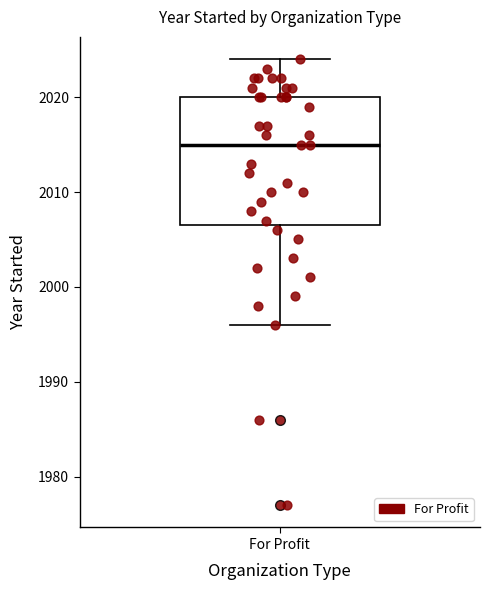

Read this box plot against the y-axis: the position of the median line, the range covered by the box, and the ends of both whiskers. The values are not printed on the chart, so give them approximately, as read against the axis.

median 2015, box 2007 to 2020, whiskers 1996 to 2024